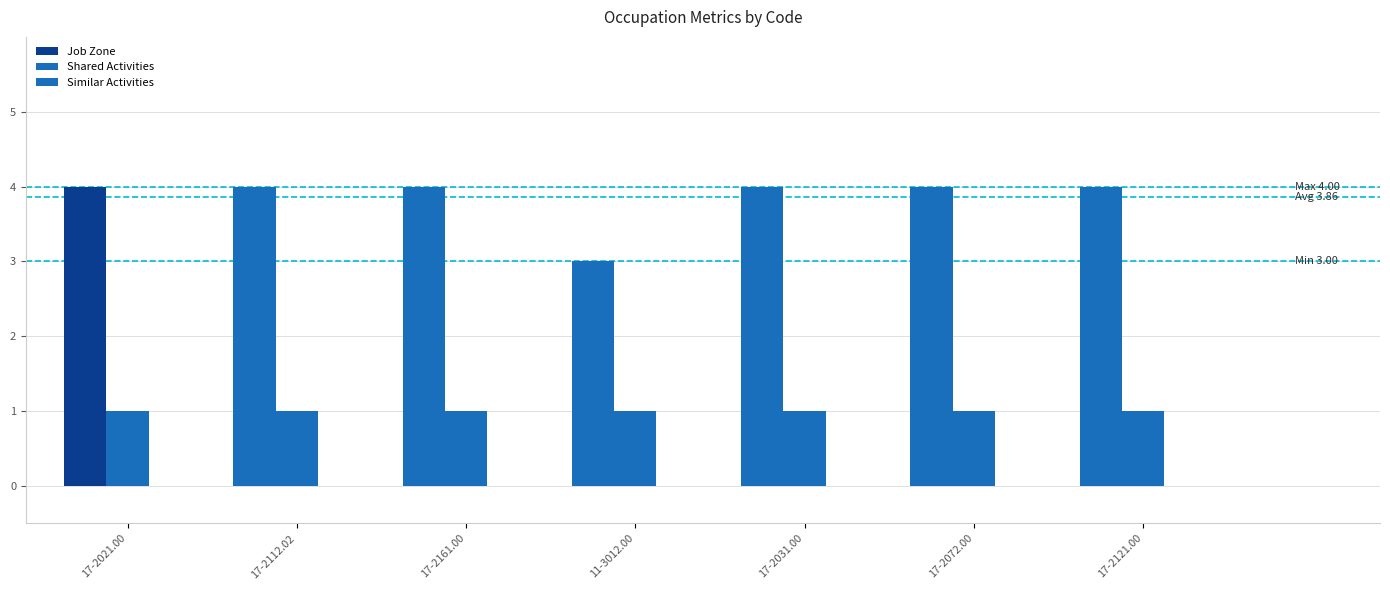

What is the value of the Shared Activities bar at the 7th from the left?

1